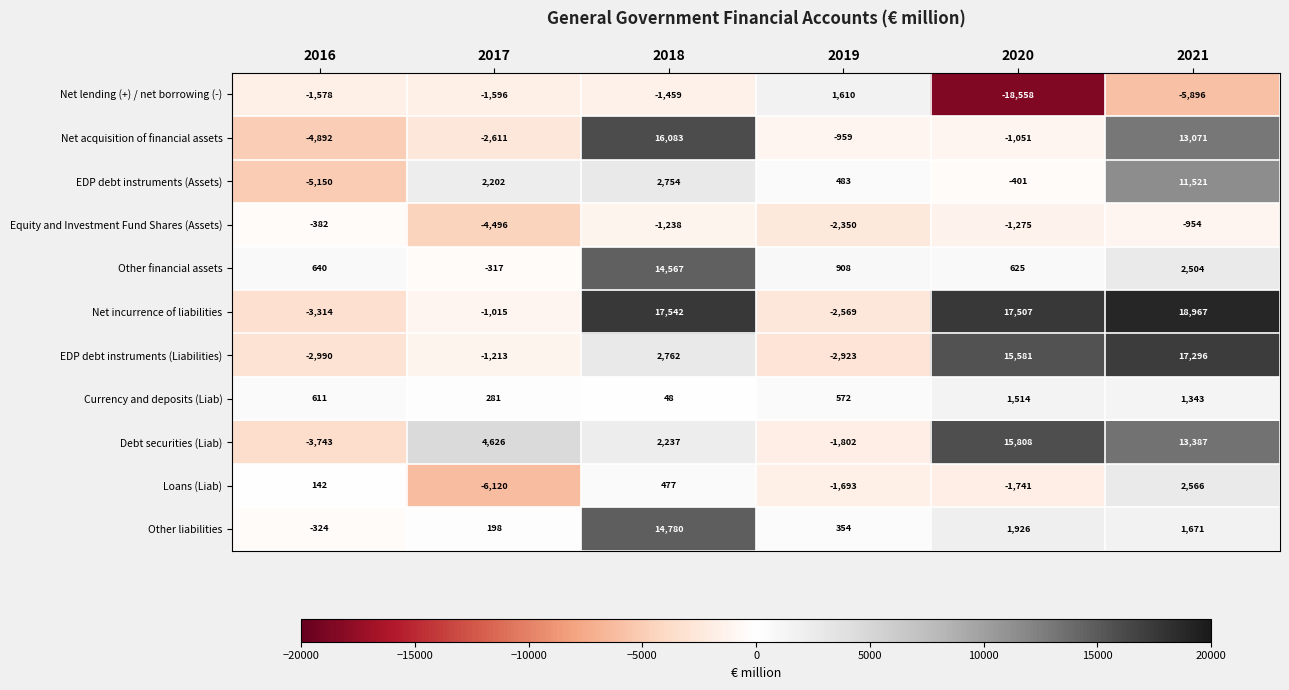

How many categories are shown in the chart?

6